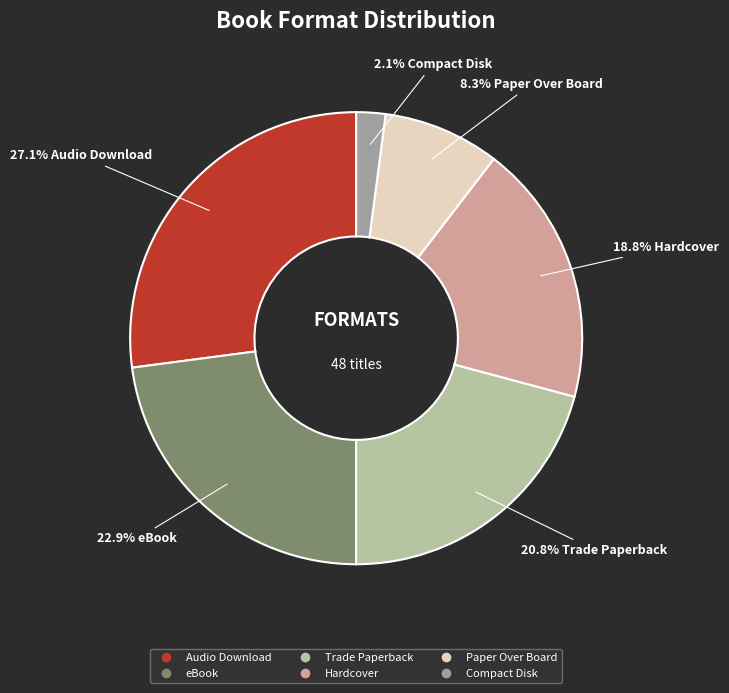

Is there a majority slice in this chart?

No